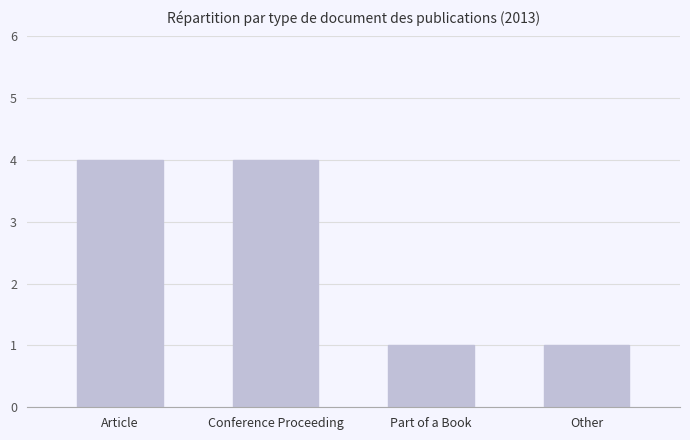

How many values are between 1 and 4?

4